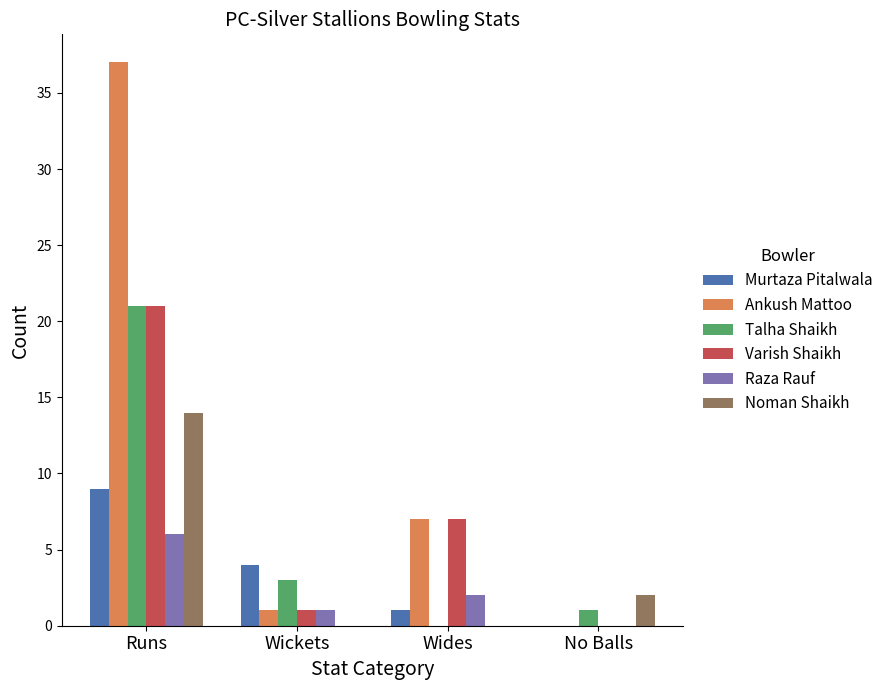

Which label corresponds to the largest value in the chart?

Runs